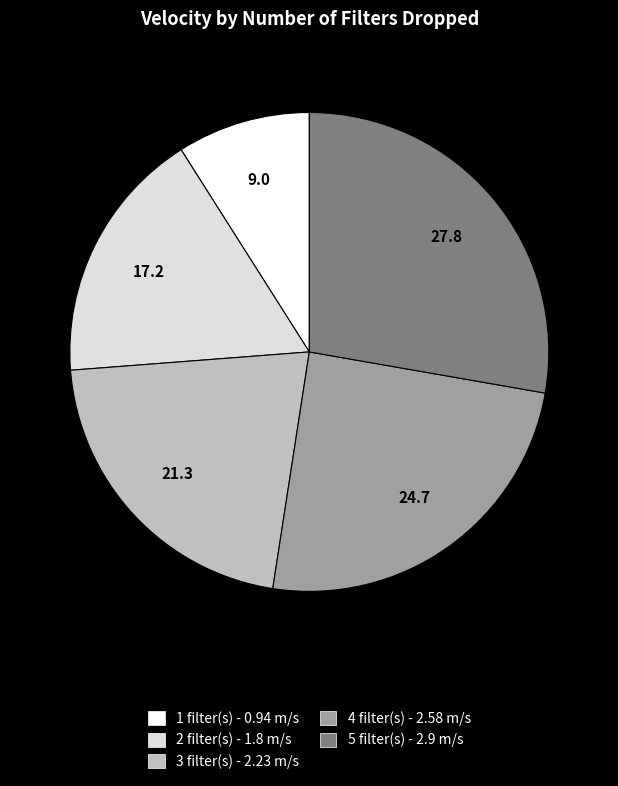

The 2 slice represents 9% of the pie. True or false?

False